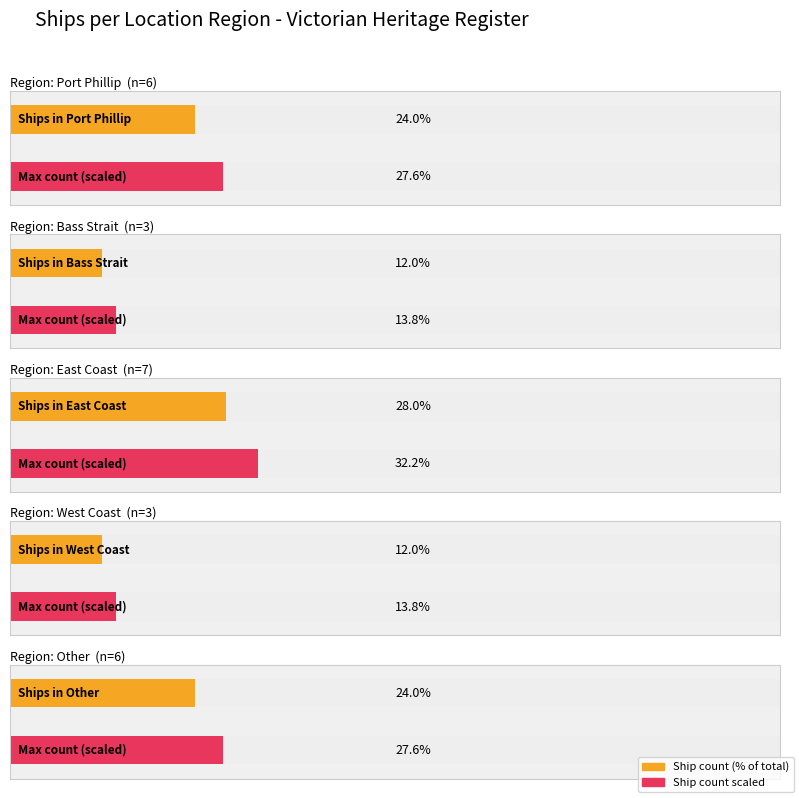

Count the number of categories in the chart.

5